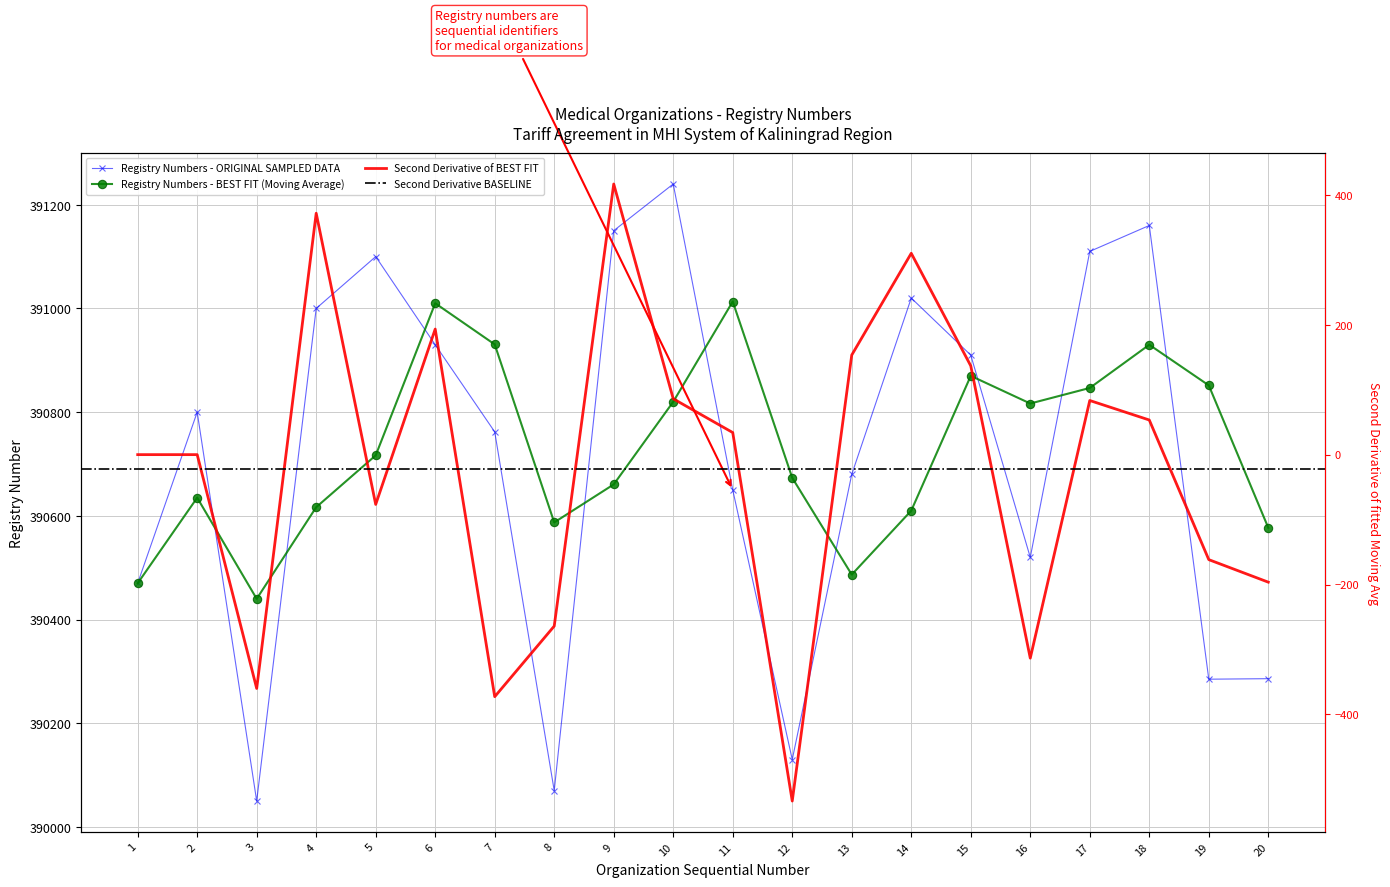

Where is the first local minimum?

3